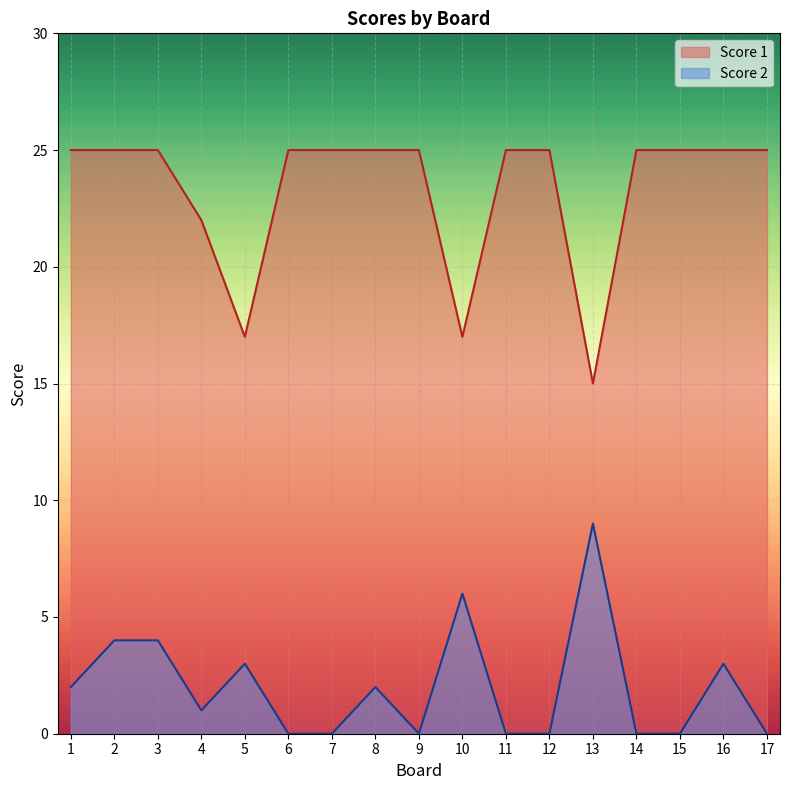

What is the spread (max minus min) of values at 11?

25